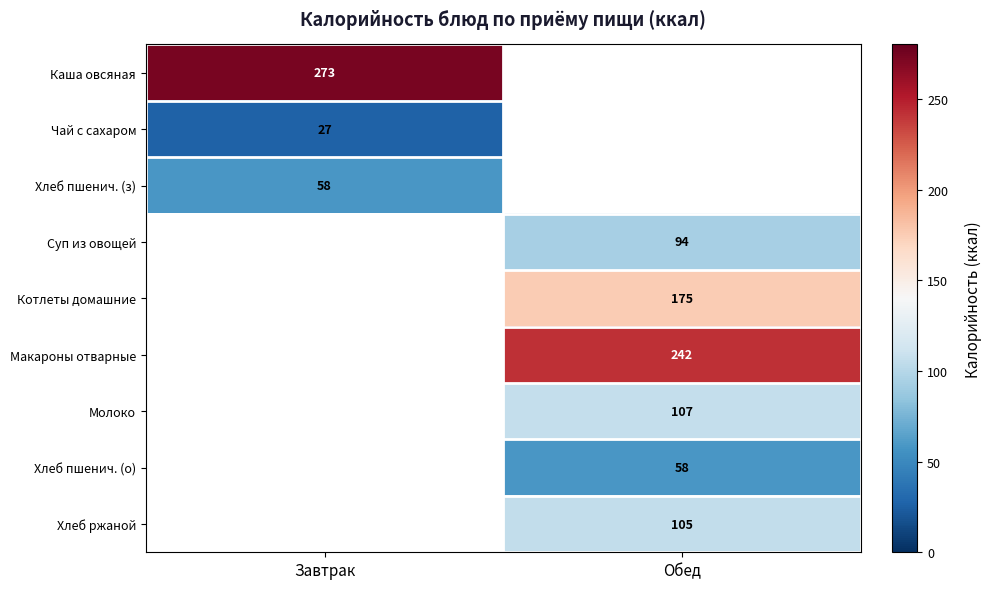

At how many categories does at least one series exceed 128?

2